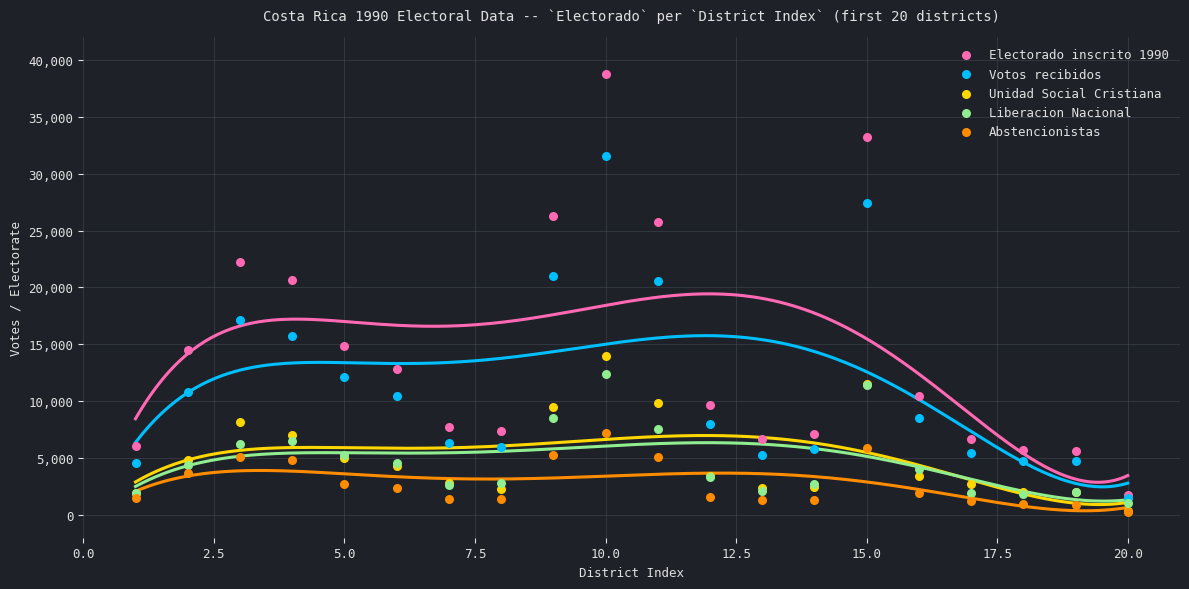

Which series has the widest spread of Y values?

Electorado inscrito 1990